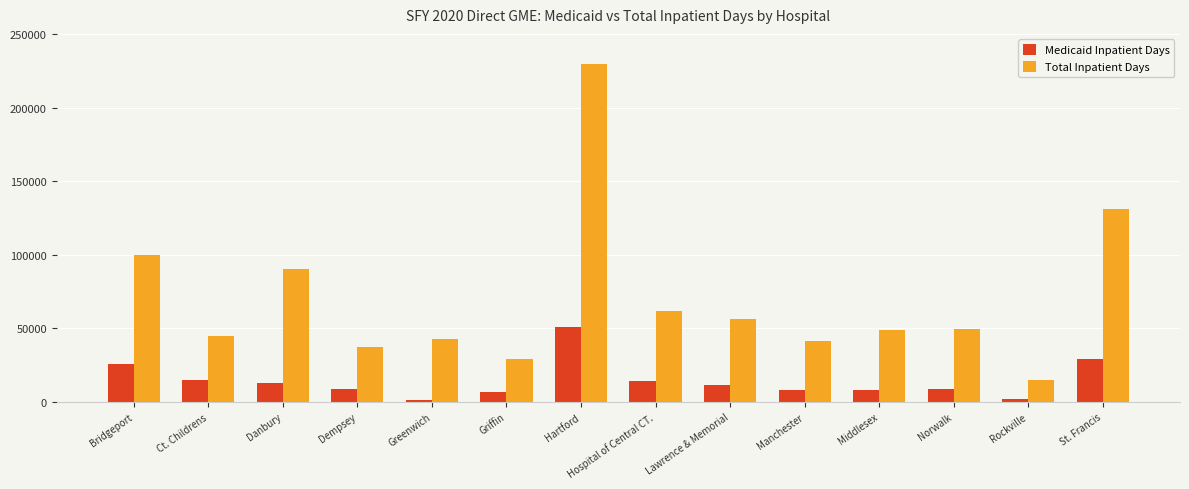

List the series in order of their overall mean, lowest first.

Medicaid Inpatient Days, Total Inpatient Days